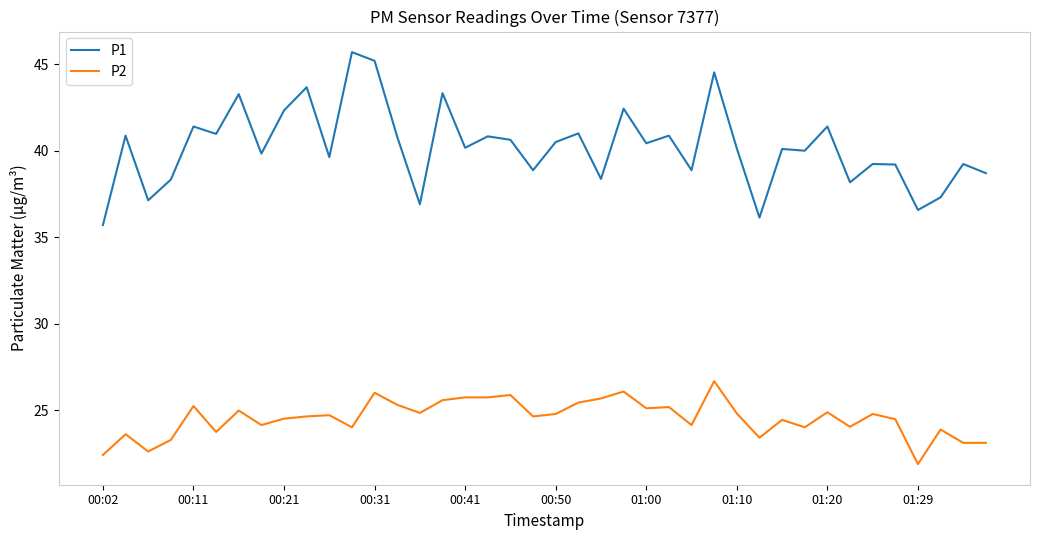

What is the minimum value for P1?

35.7